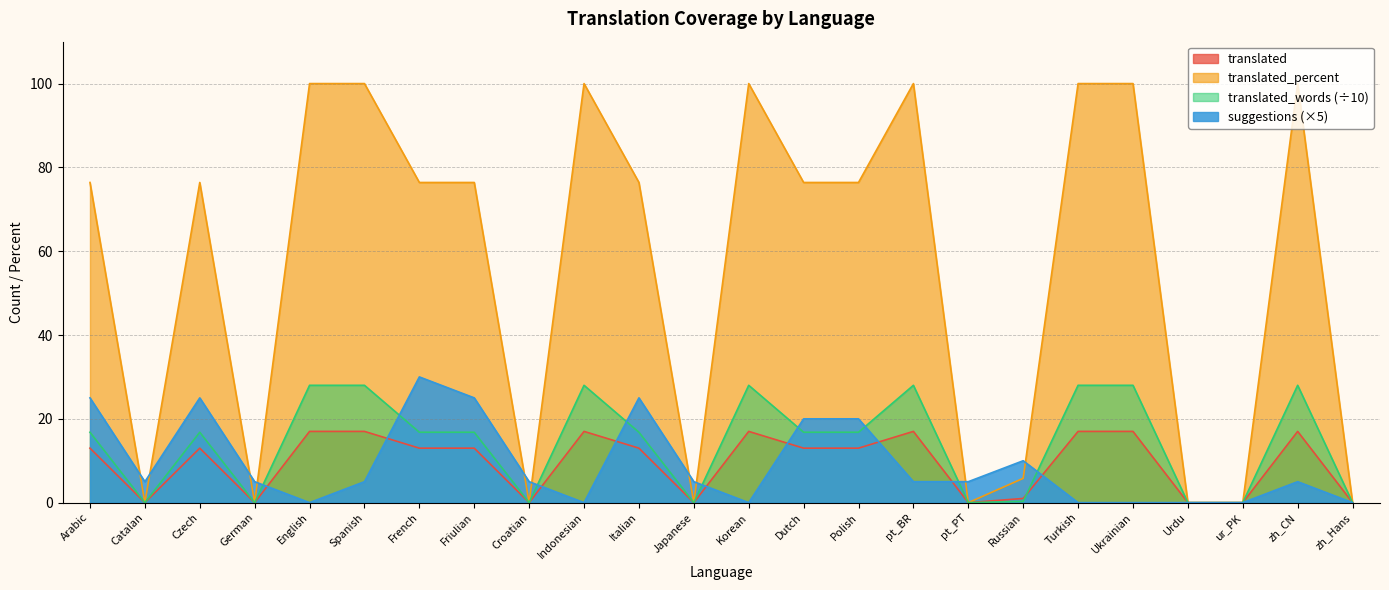

Rank the series at Dutch from highest to lowest value.

translated_percent, suggestions (×5), translated_words (÷10), translated